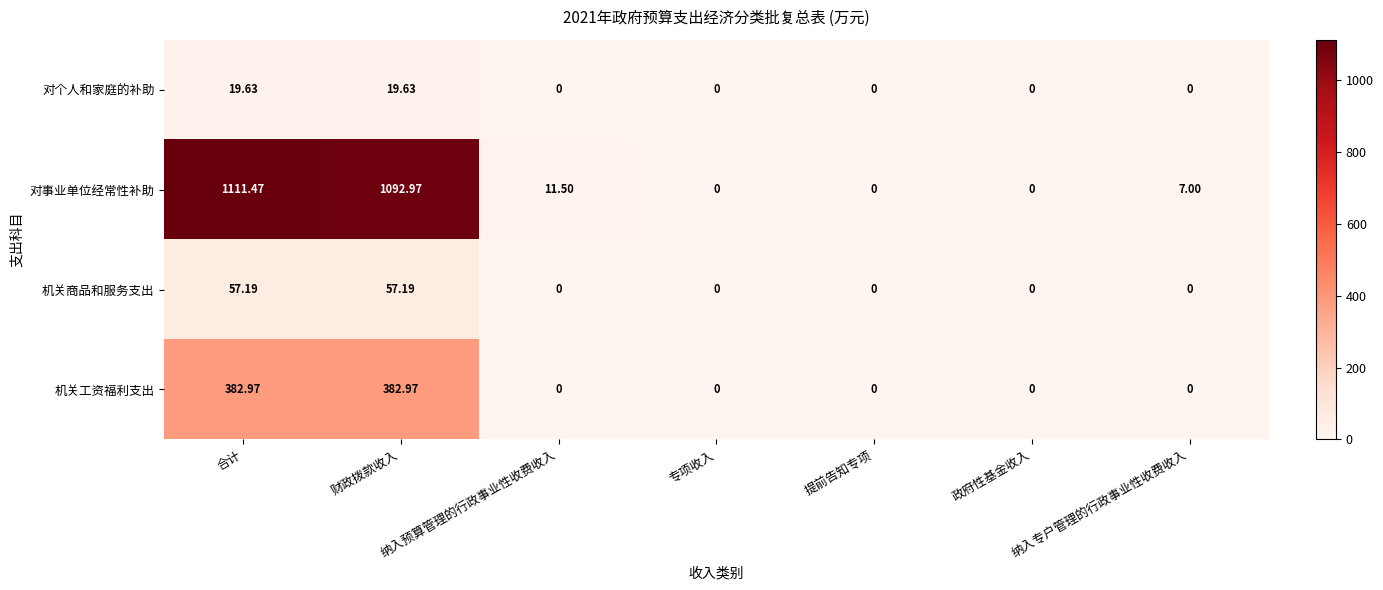

Rank the series at 财政拨款收入 from highest to lowest value.

对事业单位经常性补助, 机关工资福利支出, 机关商品和服务支出, 对个人和家庭的补助